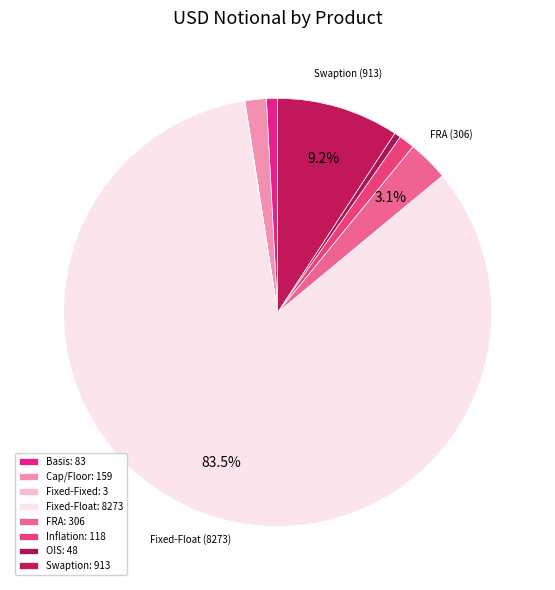

To the nearest percent, what portion does Swaption represent?

9%